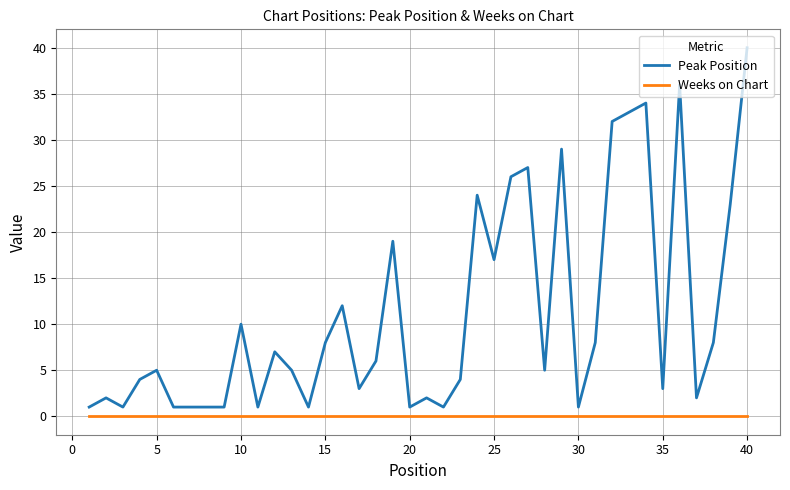

How many lines are shown in the chart?

2